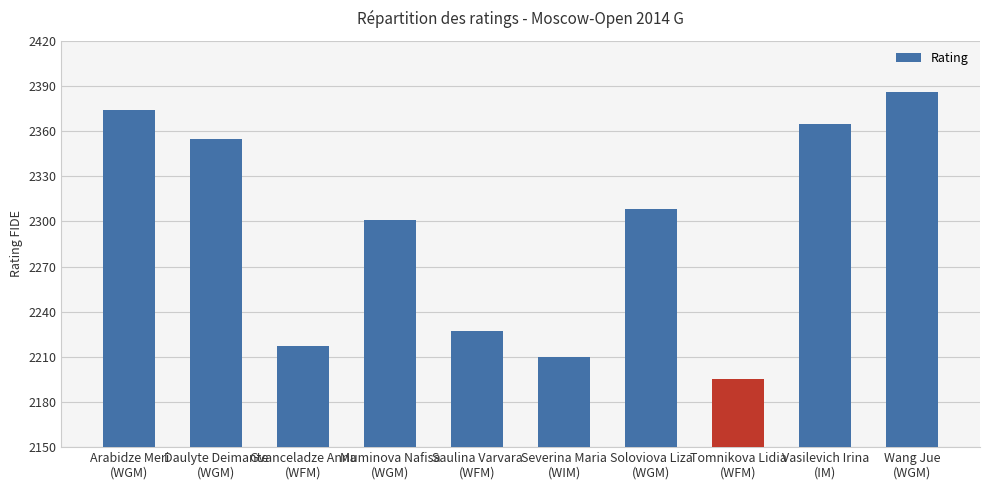

The chart shows a value of 2227 at Saulina Varvara
(WFM). True or false?

True